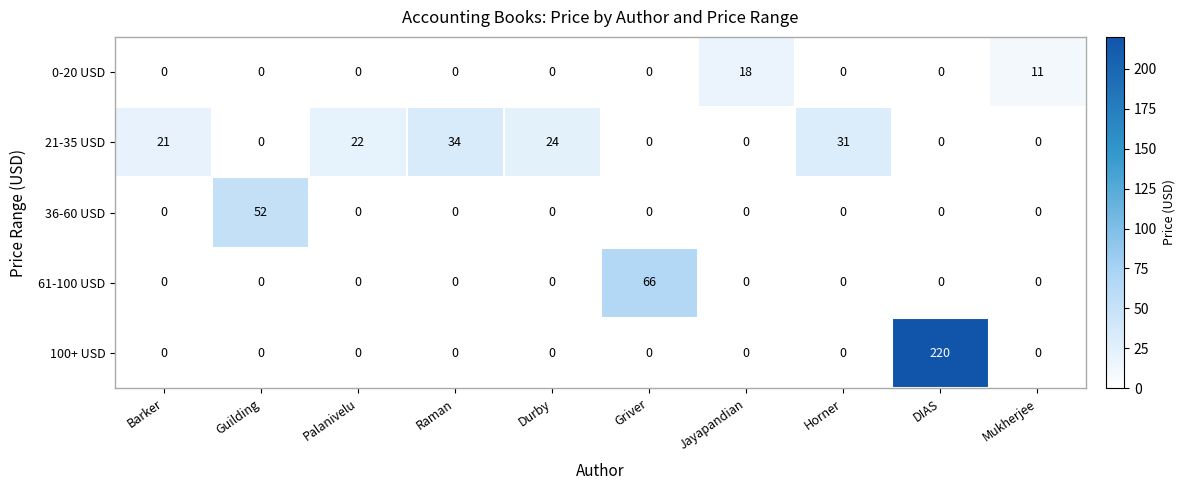

True or false: 36-60 USD has a value of -24 at Mukherjee.

False